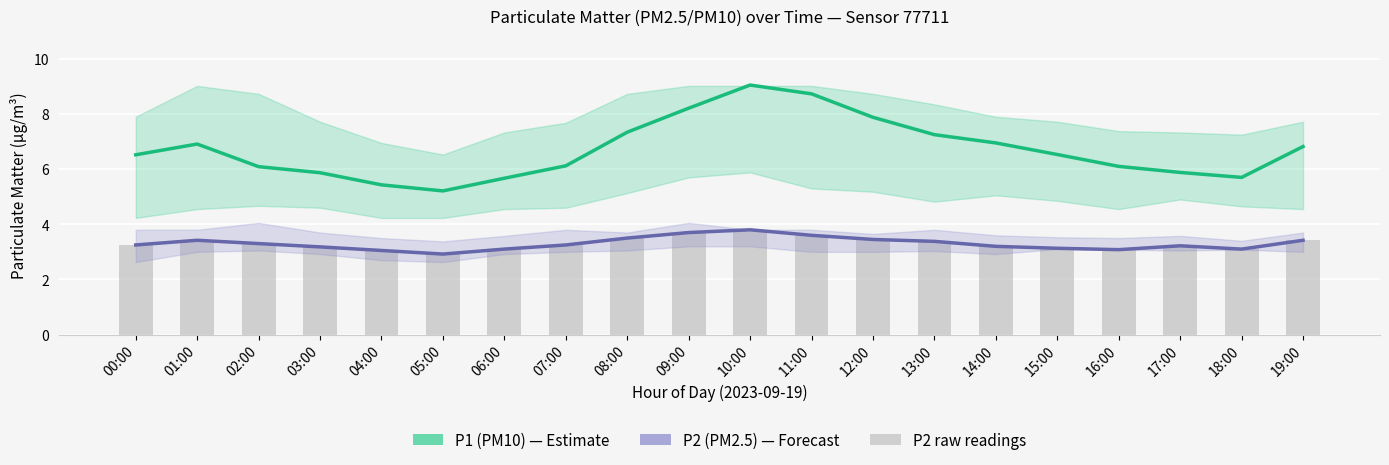

The value of P2 (PM2.5) at 12:00 is 2.1. True or false?

False